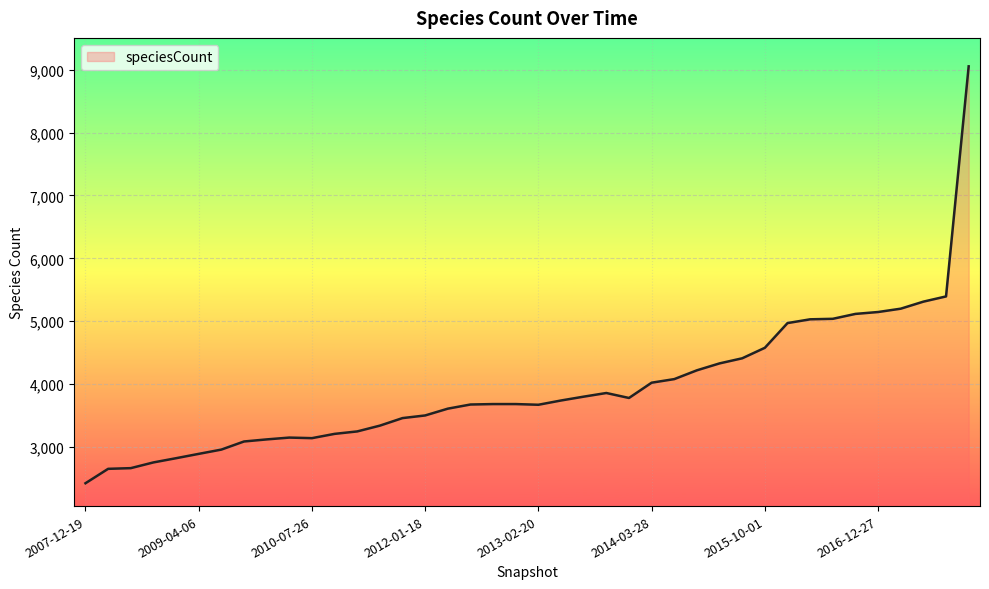

What is the maximum value shown in the chart?

9053